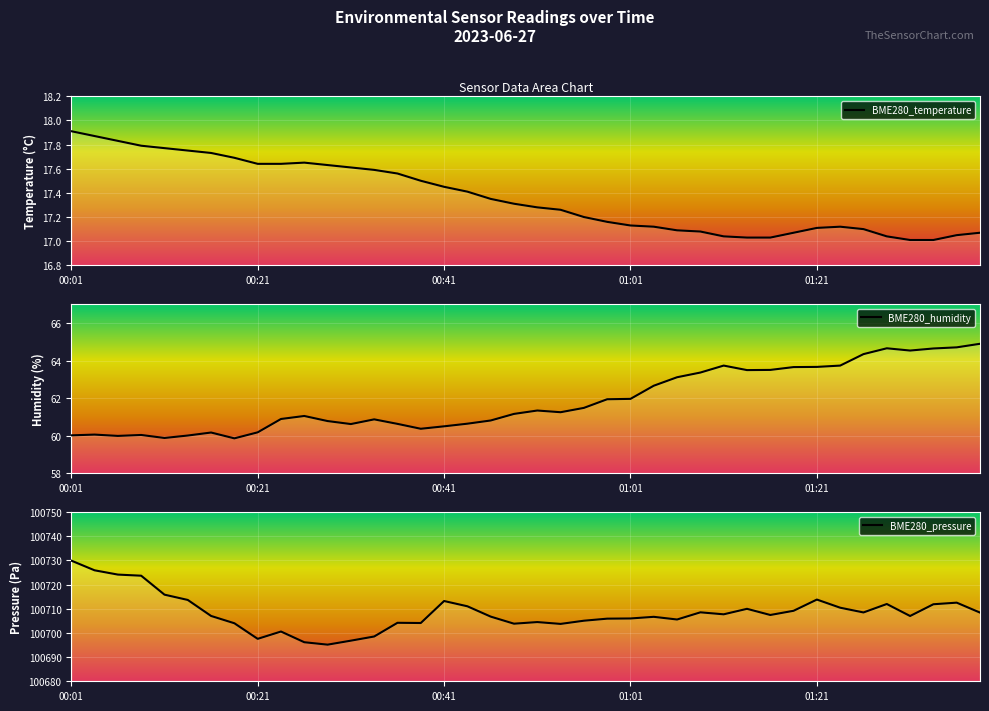

Which series has the widest spread of values?

BME280_pressure